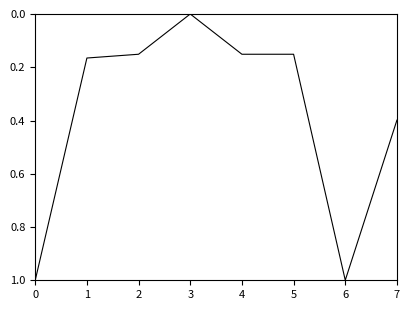

What is the greatest value displayed?

1.0